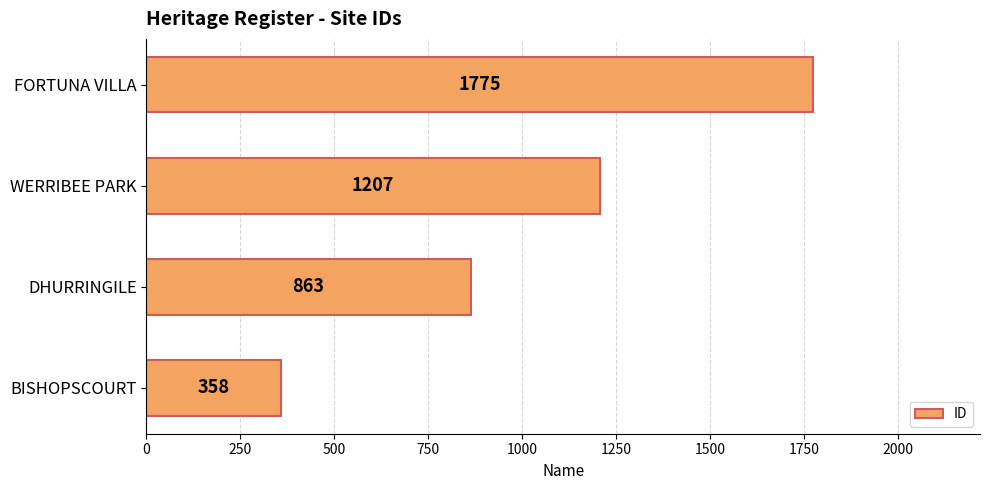

Reading bottom to top, what are all the values shown in this chart?

BISHOPSCOURT=358	DHURRINGILE=863	WERRIBEE PARK=1207	FORTUNA VILLA=1775